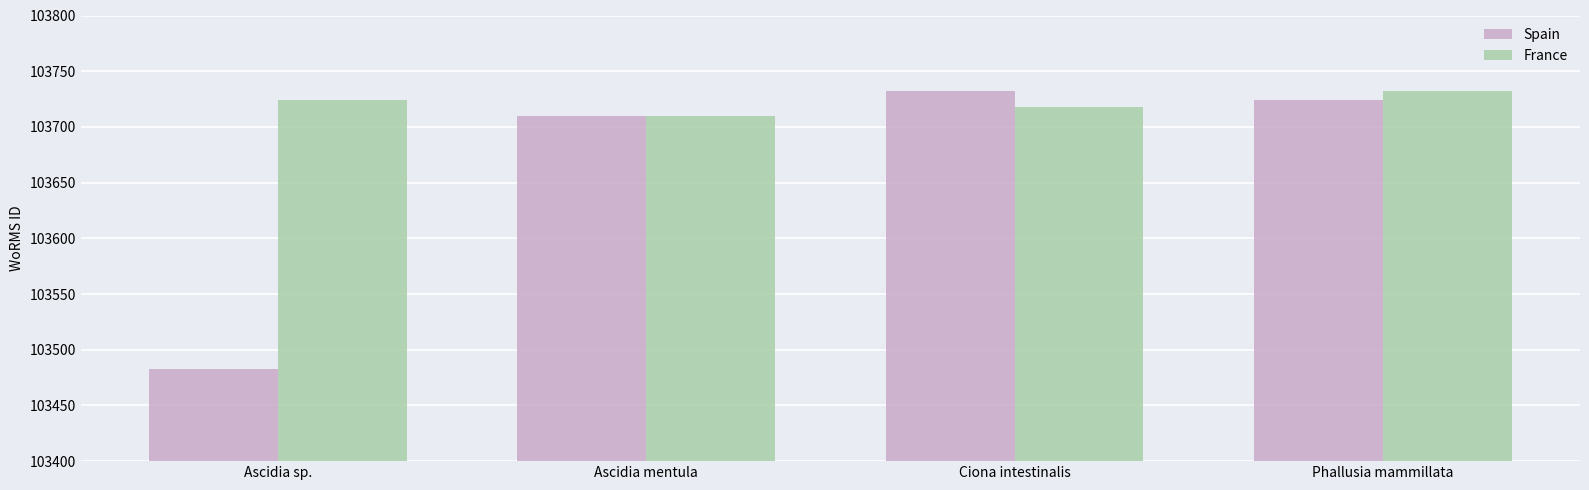

What is the spread (max minus min) of values at Ciona intestinalis?

14